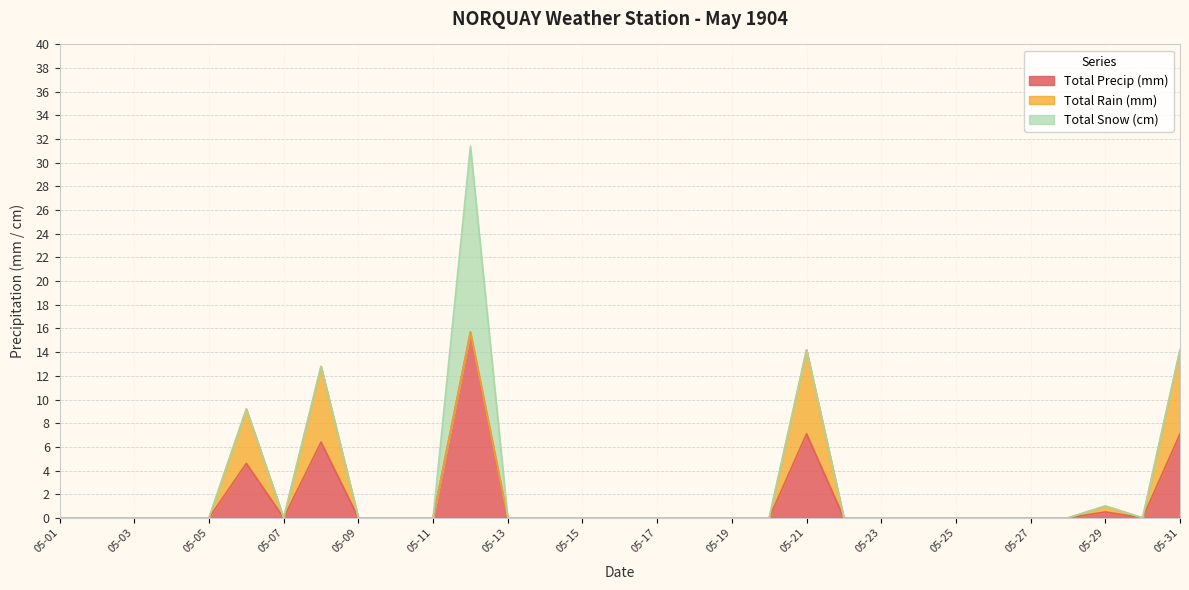

The Total Precip (mm) series shows 0.0 at 05-11. True or false?

True